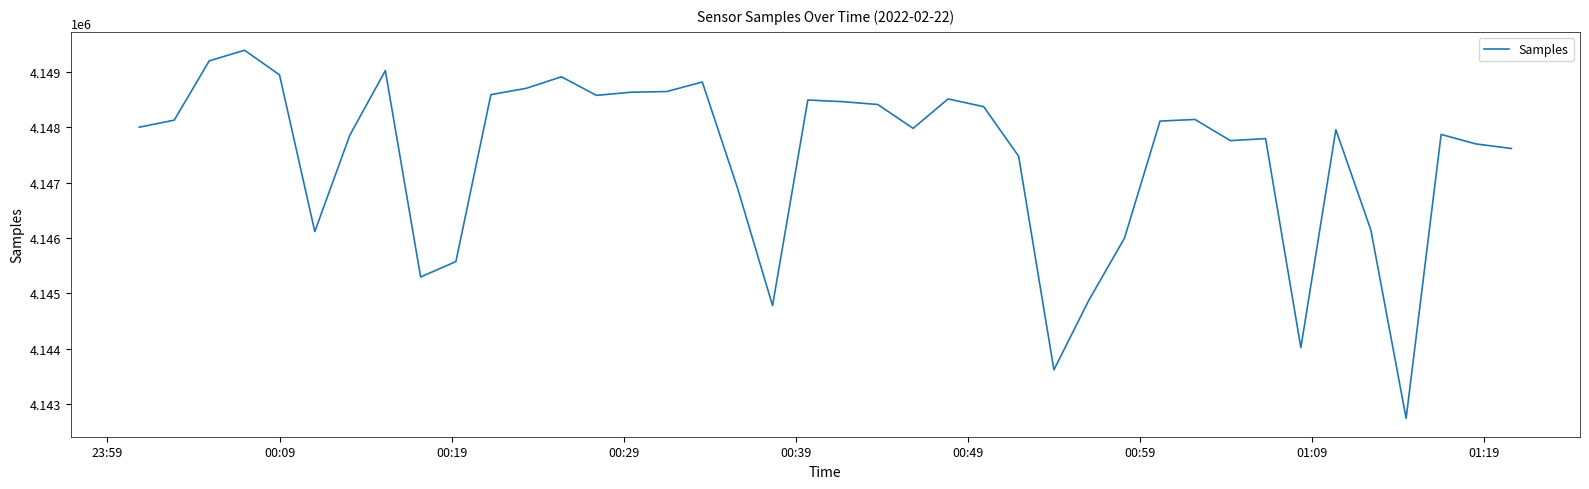

Is this an area chart (filled region under the line)?

No